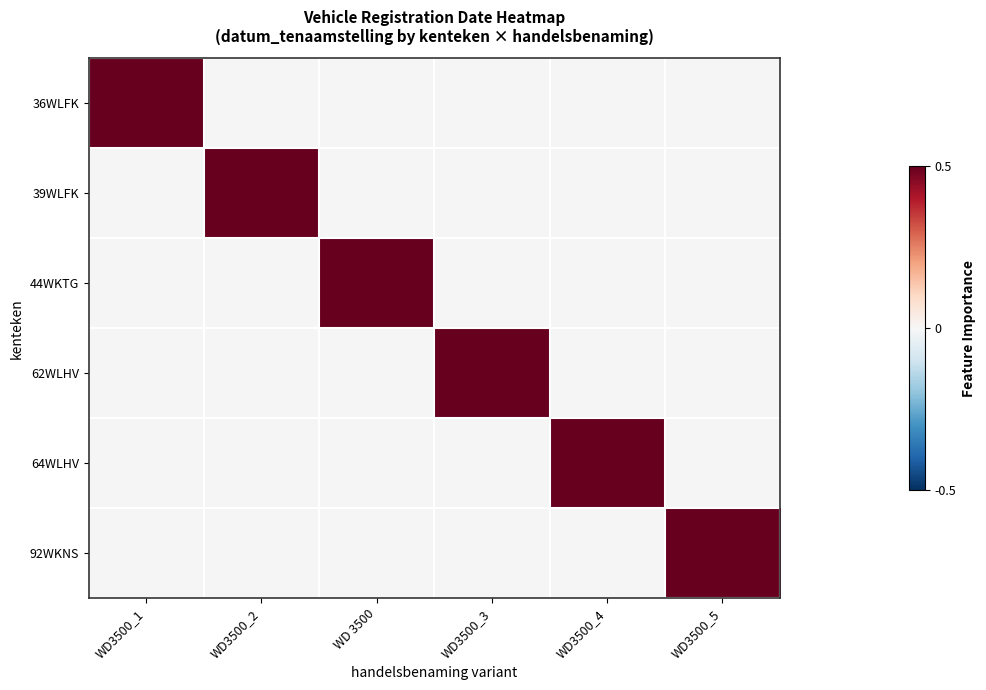

How many data points does each series have?

6